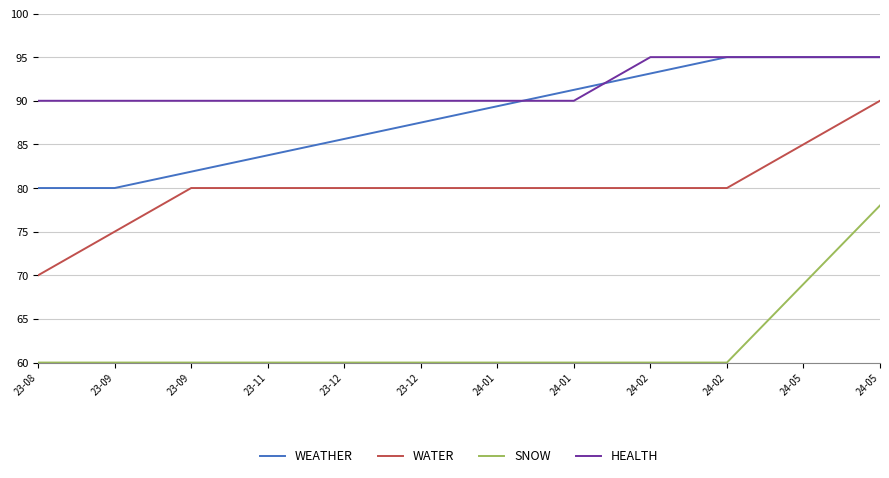

What is the sum of all SNOW values?

747.0